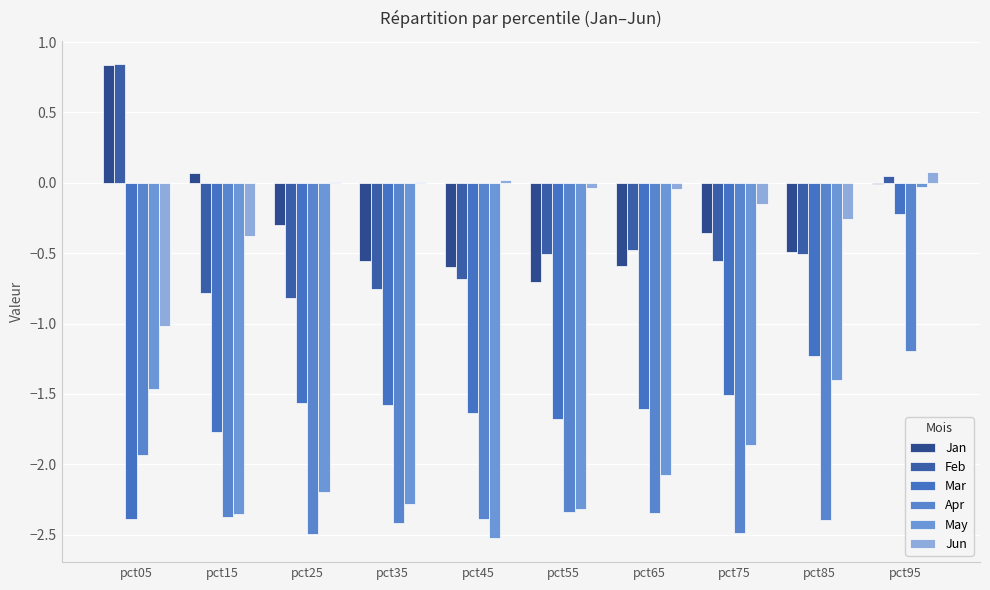

At which label is Feb closest to 0?

pct95